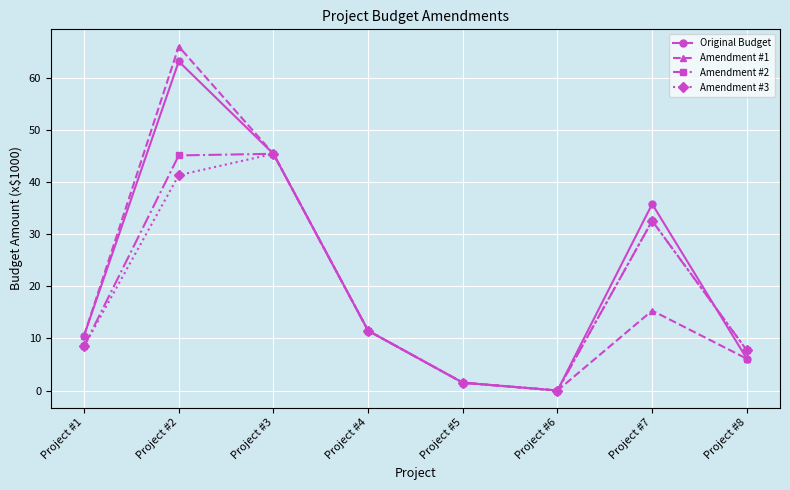

Where is Original Budget nearest to the value 31?

Project #7